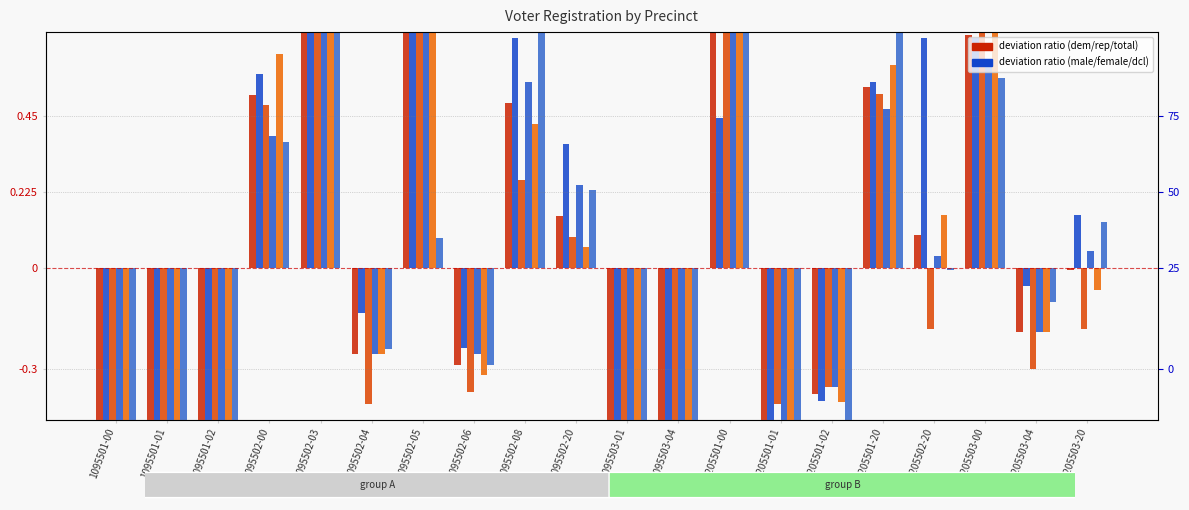

Is the value of dem at 1095502-03 greater than the value of dcl at 1205501-00?

No